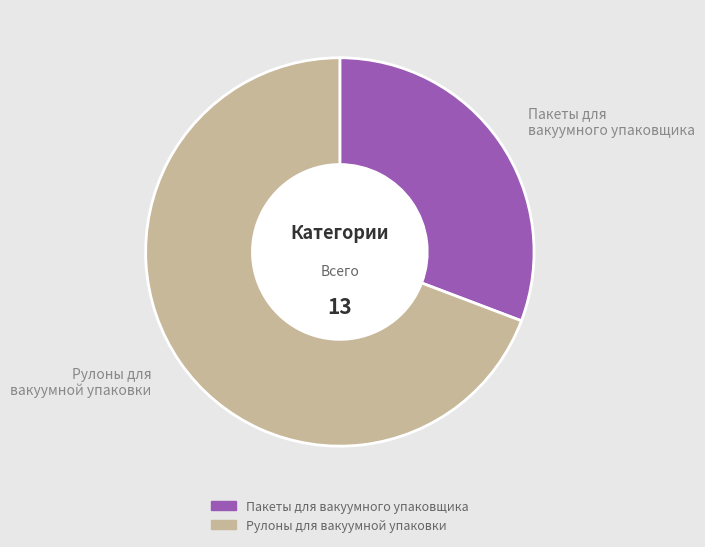

What is the ratio of the value at Пакеты для вакуумного упаковщика to the value at Рулоны для вакуумной упаковки?

0.4